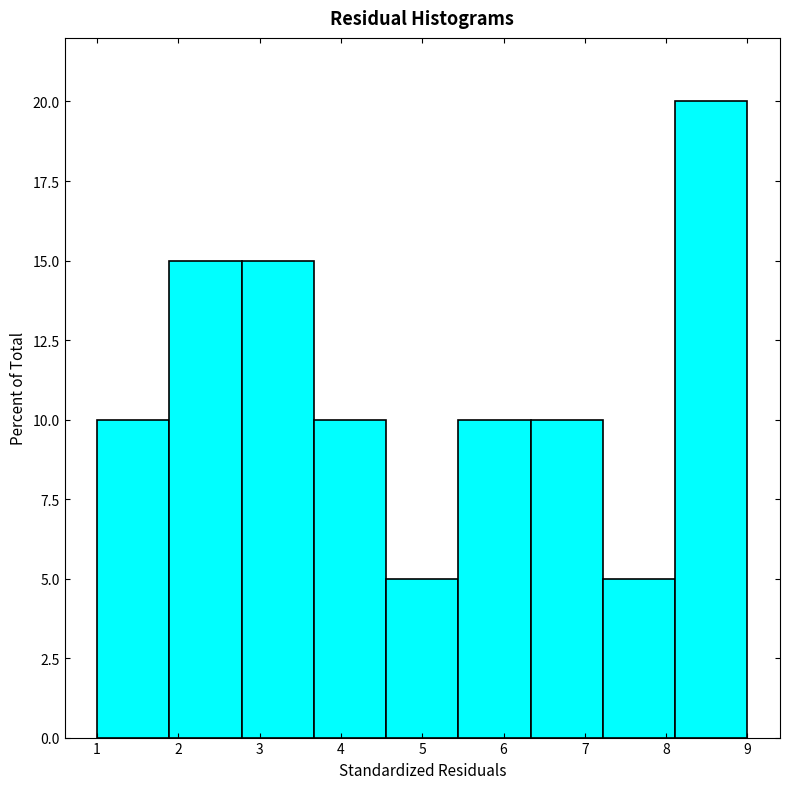

How tall is the bar that spans 4.6 to 5.4 on the x-axis? Neither the bar edges nor the heights are printed on the chart, so give them approximately, as read against the axes.

5